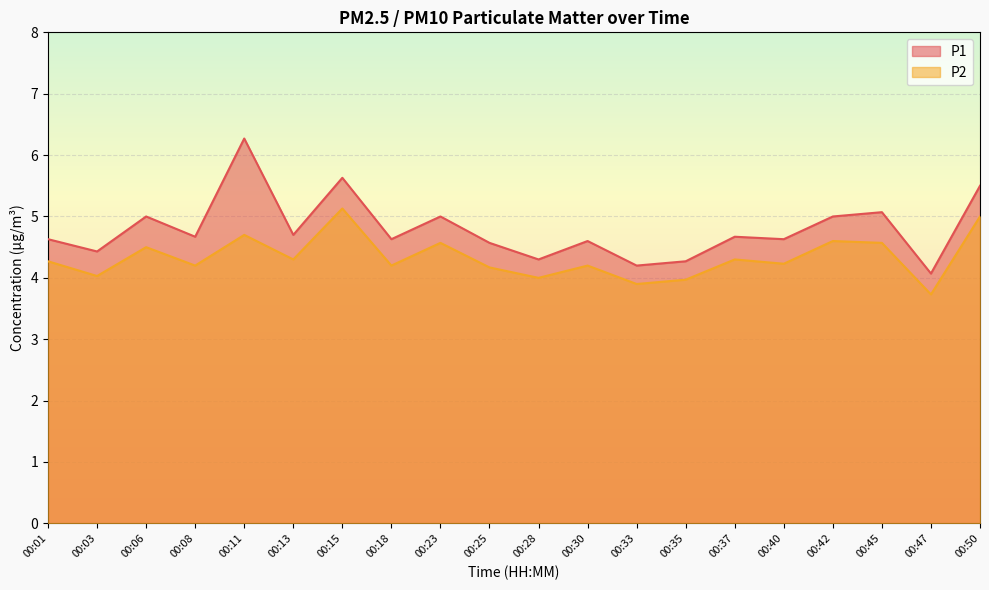

What is the difference between the second highest and minimum values in the P2 series?

1.3